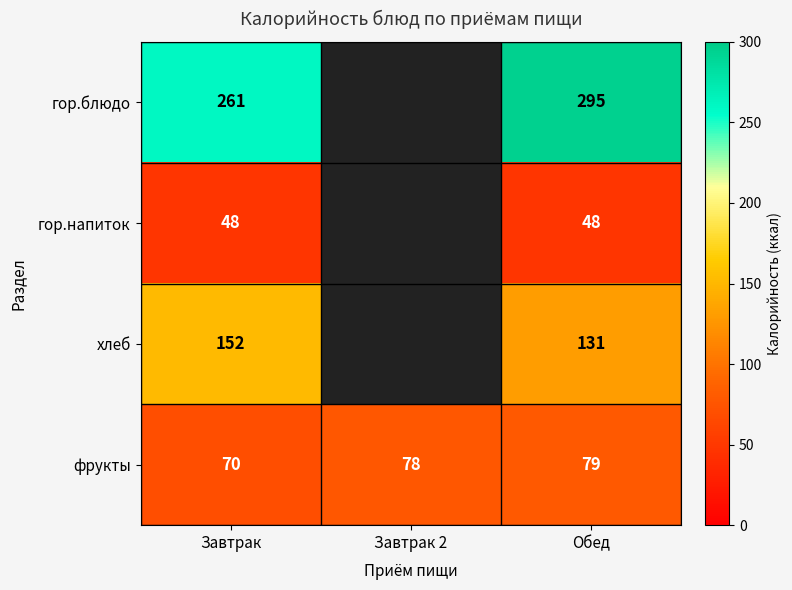

What is the spread (max minus min) of values at Обед?

247